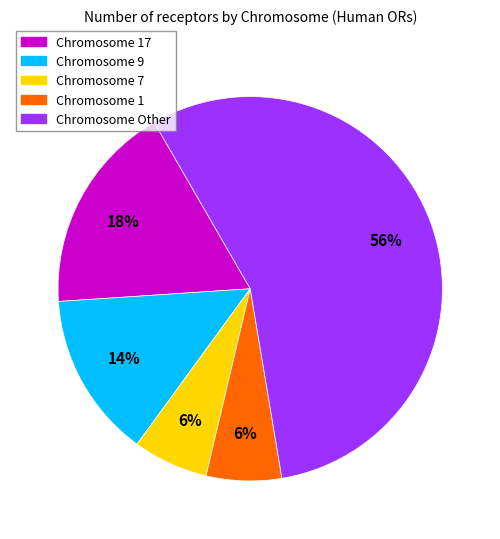

To the nearest percent, what is the combined percentage of Chromosome 7 and Chromosome Other?

62%